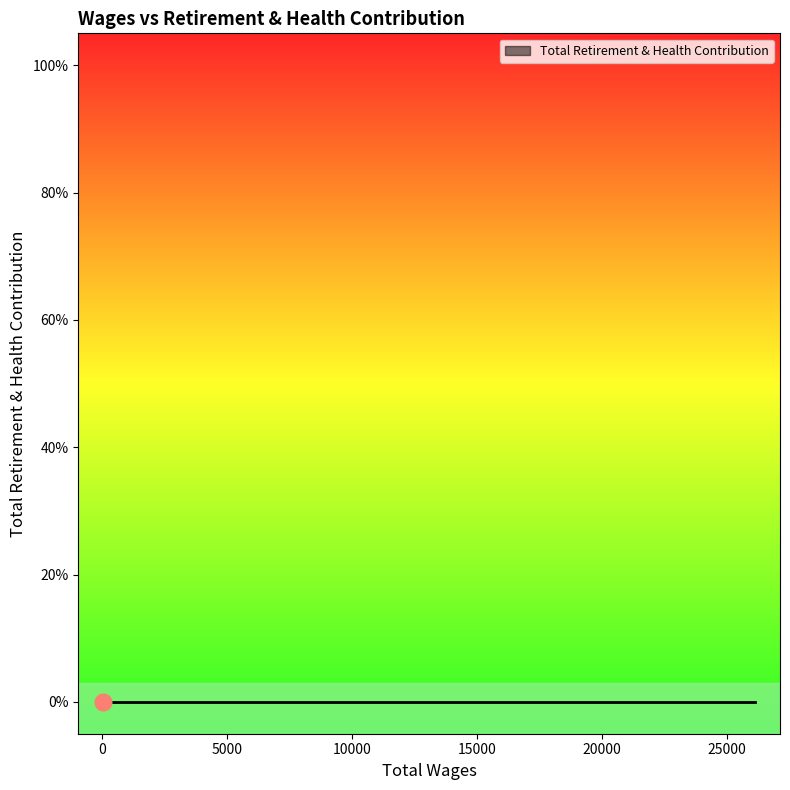

Does the chart have visible grid lines?

No